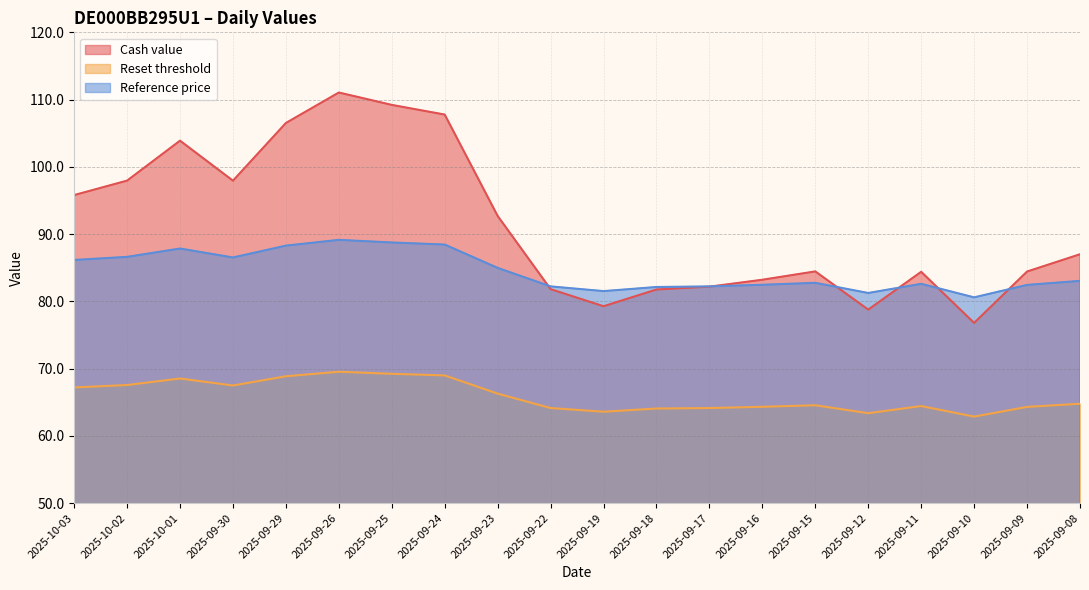

Reading right to left, list all the values displayed in this chart.

Cash value: 2025-09-08=87.0	2025-09-09=84.4	2025-09-10=76.8	2025-09-11=84.4	2025-09-12=78.8	2025-09-15=84.5	2025-09-16=83.2	2025-09-17=82.2	2025-09-18=81.8	2025-09-19=79.3	2025-09-22=81.8	2025-09-23=92.7	2025-09-24=107.8	2025-09-25=109.2	2025-09-26=111.0	2025-09-29=106.5	2025-09-30=97.9	2025-10-01=103.9	2025-10-02=98.0	2025-10-03=95.8
Reset threshold: 2025-09-08=64.8	2025-09-09=64.3	2025-09-10=62.9	2025-09-11=64.4	2025-09-12=63.4	2025-09-15=64.5	2025-09-16=64.3	2025-09-17=64.1	2025-09-18=64.1	2025-09-19=63.6	2025-09-22=64.1	2025-09-23=66.3	2025-09-24=69.0	2025-09-25=69.2	2025-09-26=69.5	2025-09-29=68.9	2025-09-30=67.5	2025-10-01=68.5	2025-10-02=67.6	2025-10-03=67.2
Reference price: 2025-09-08=83.0	2025-09-09=82.4	2025-09-10=80.6	2025-09-11=82.6	2025-09-12=81.2	2025-09-15=82.8	2025-09-16=82.5	2025-09-17=82.2	2025-09-18=82.1	2025-09-19=81.5	2025-09-22=82.2	2025-09-23=85.0	2025-09-24=88.4	2025-09-25=88.8	2025-09-26=89.1	2025-09-29=88.3	2025-09-30=86.5	2025-10-01=87.8	2025-10-02=86.6	2025-10-03=86.2